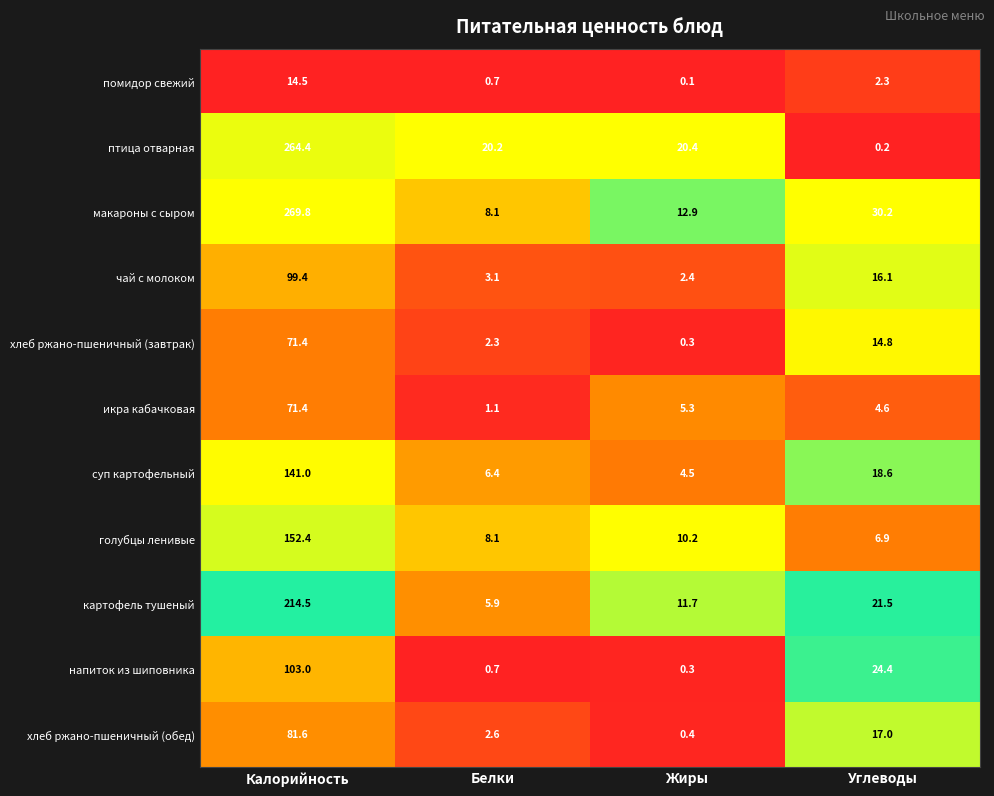

Where is птица отварная nearest to the value 132?

Жиры